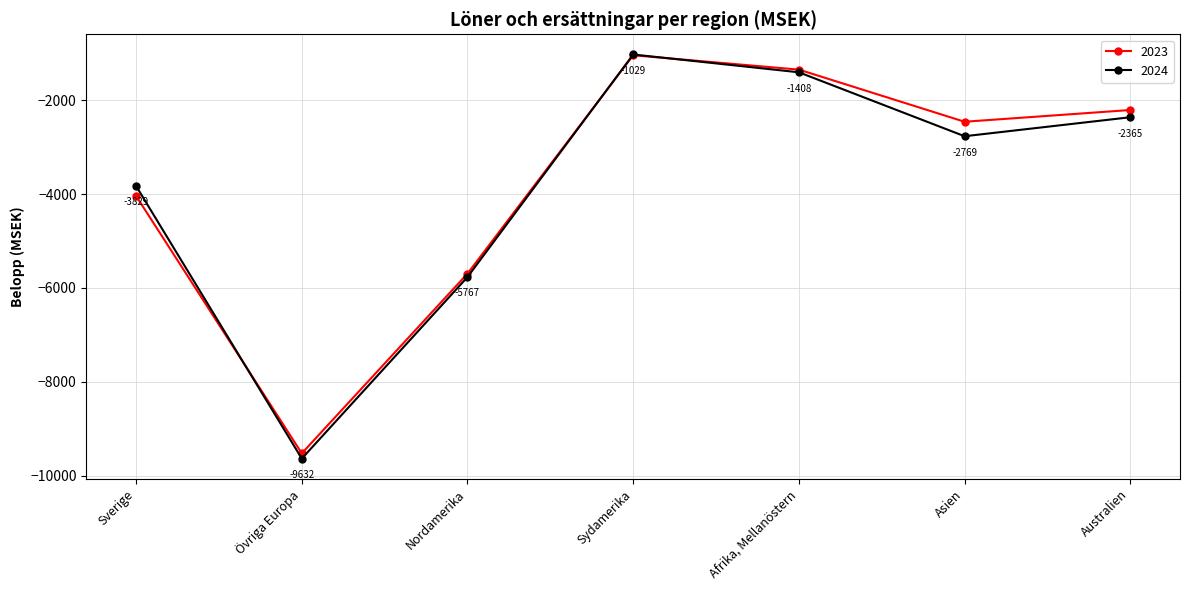

Does the chart have visible grid lines?

Yes